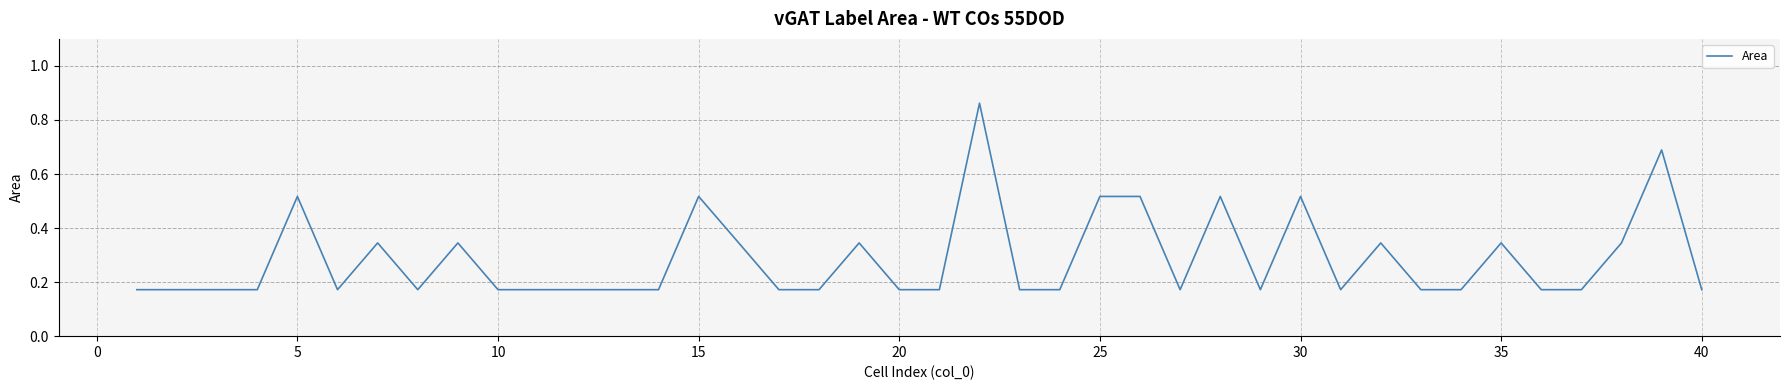

True or false: the data has more than 1 interior local peaks.

True